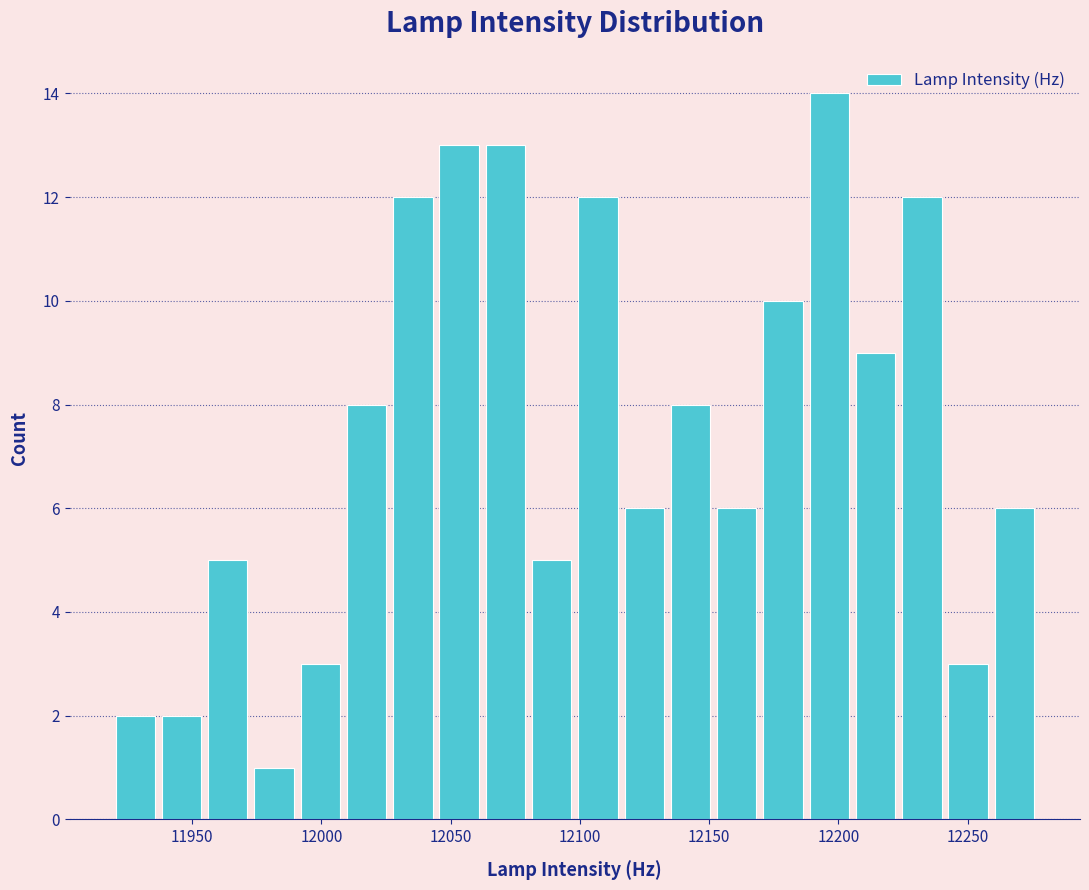

Read against the x-axis, roughly where is the centre of the tallest bar?

12195